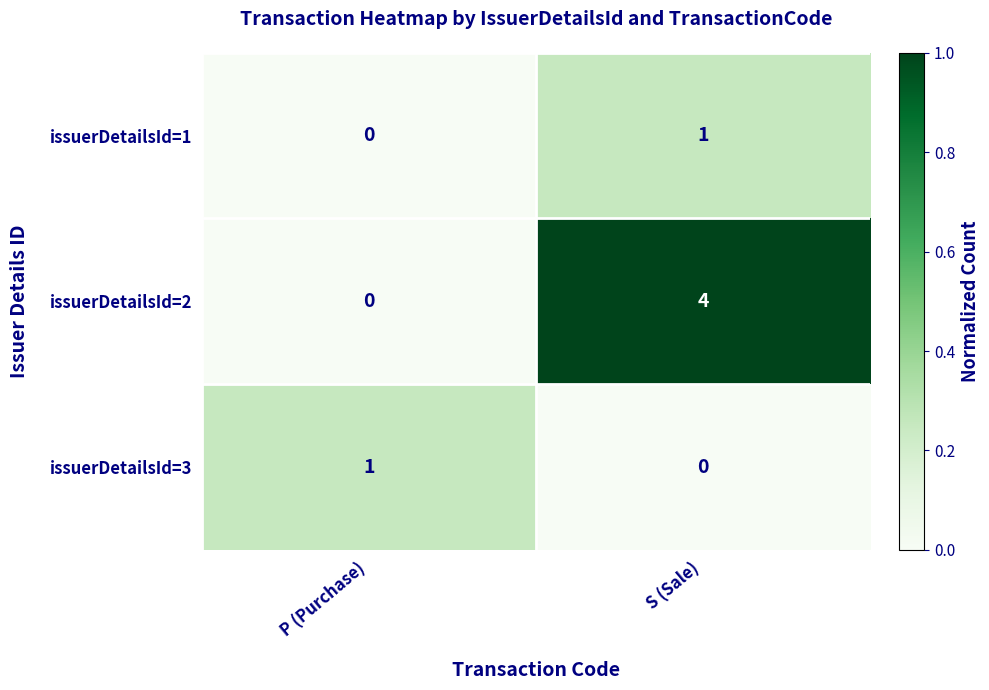

What is the difference between the issuerDetailsId=2 values at S (Sale) and P (Purchase)?

4